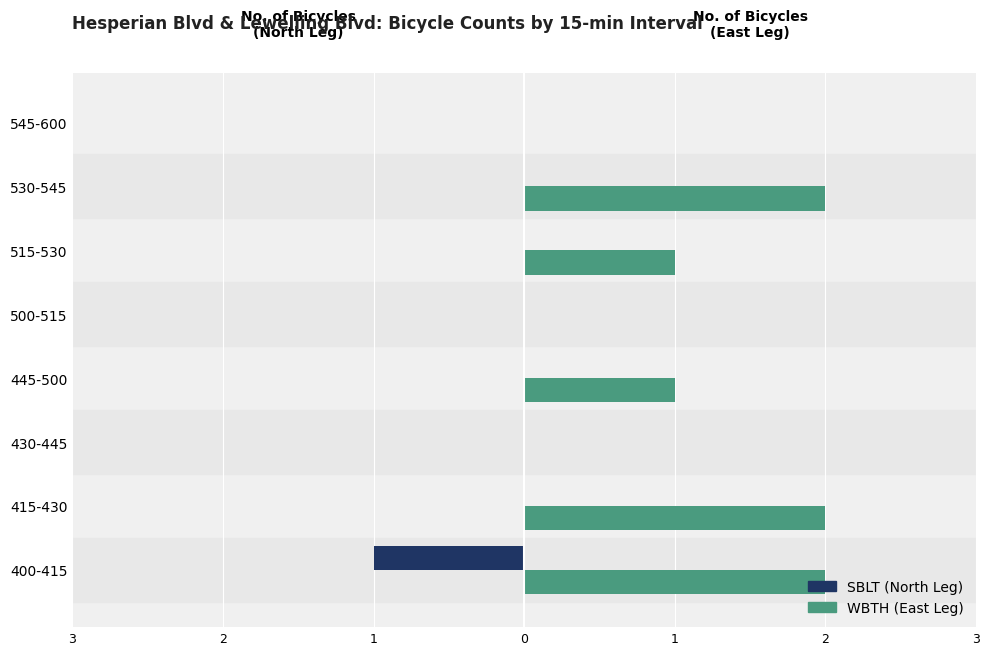

Reading right to left, what are all the values shown in this chart?

SBLT (North Leg): 0	0	0	0	0	0	0	-1
WBTH (East Leg): 0	2	1	0	1	0	2	2